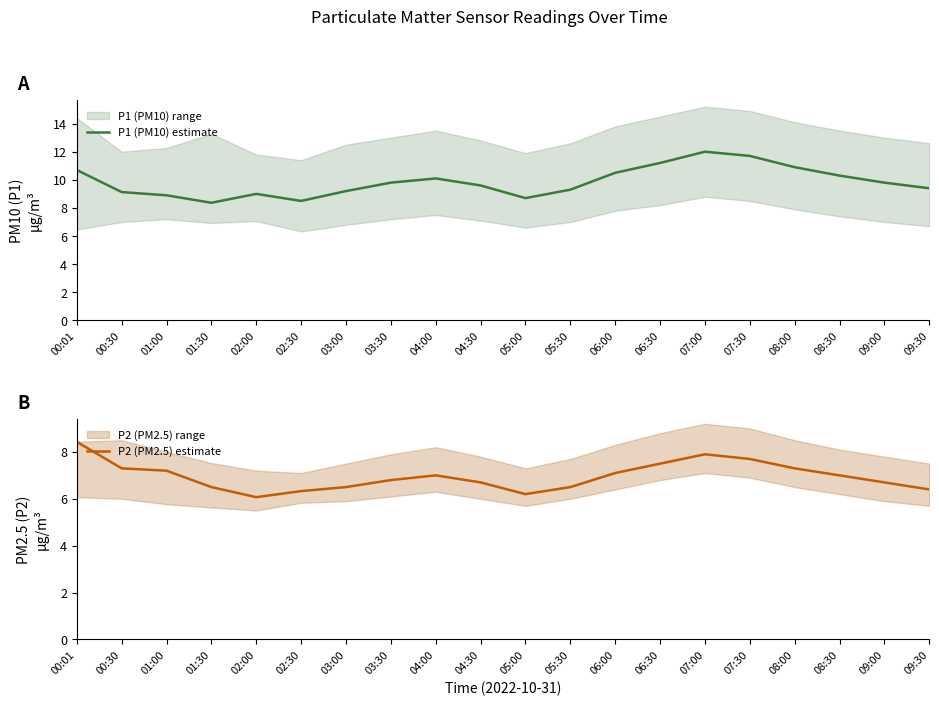

Rank the series at 07:30 from lowest to highest value.

P2 (PM2.5) estimate, P1 (PM10) estimate